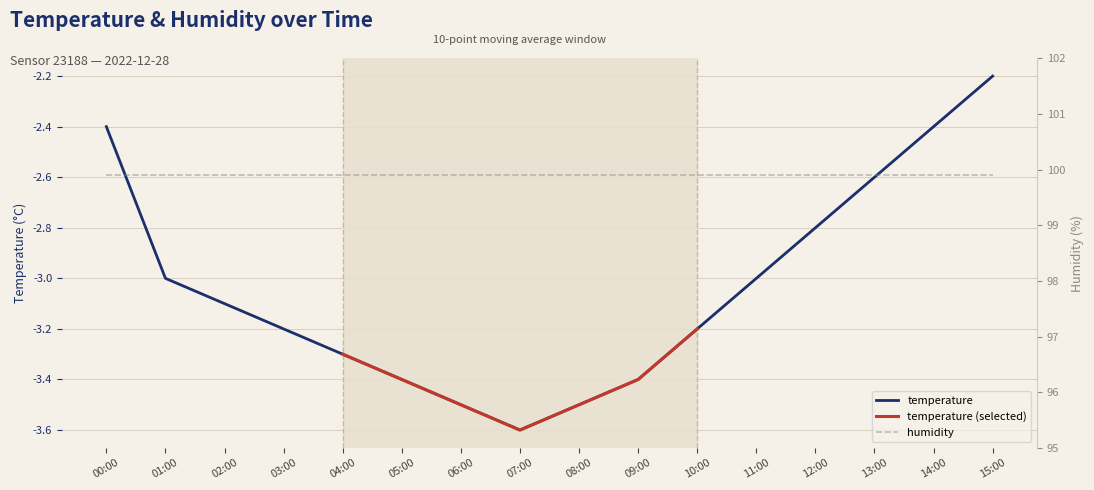

At which category does the chart reach its minimum across all series?

07:00